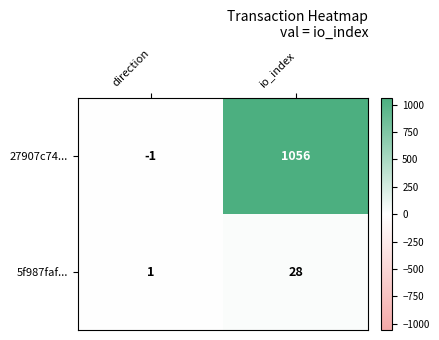

List the series in order of their peak value, lowest first.

5f987faf..., 27907c74...